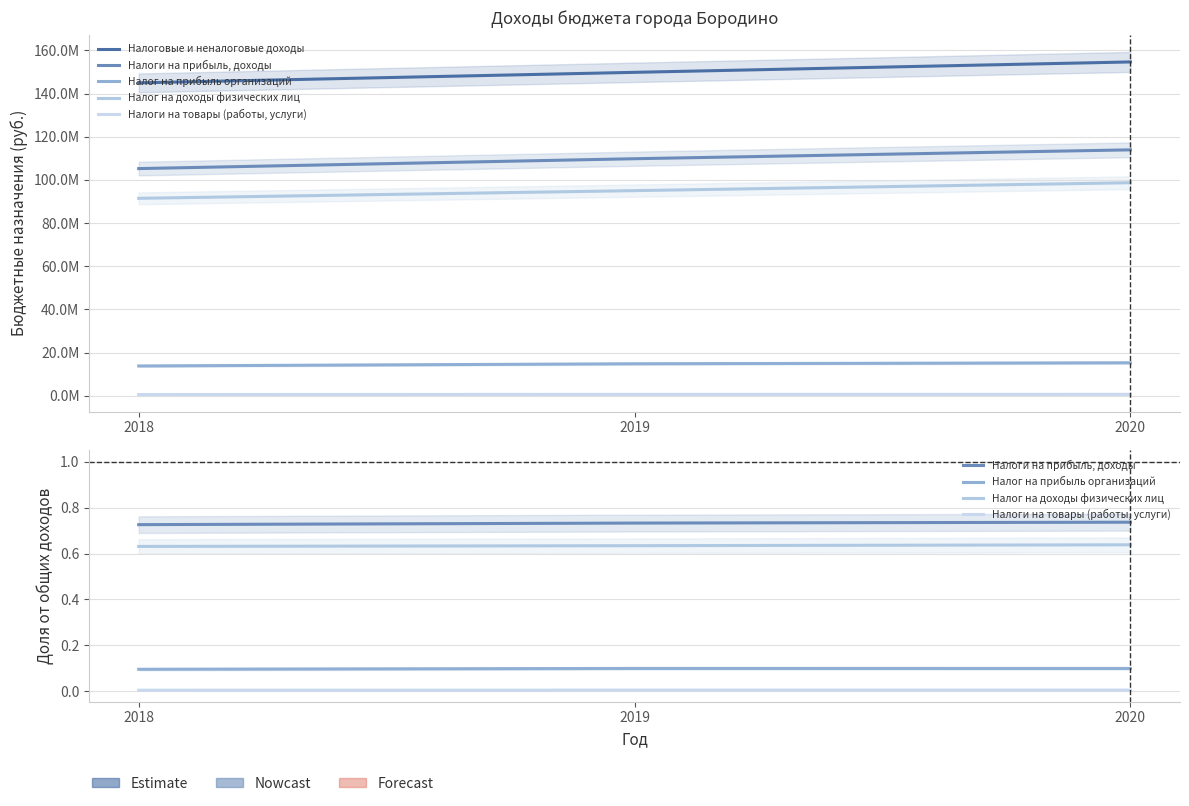

Read the Налоговые и неналоговые доходы value at 2018.

144954023.8